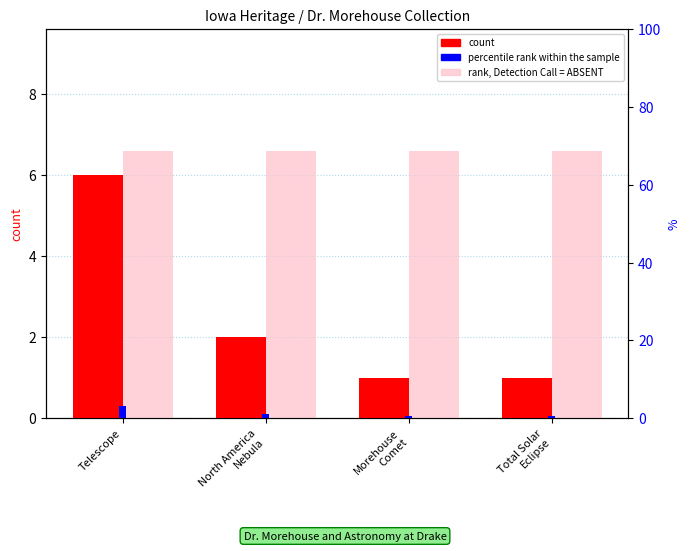

What is the approximate value of count at Total Solar
Eclipse?

1.0